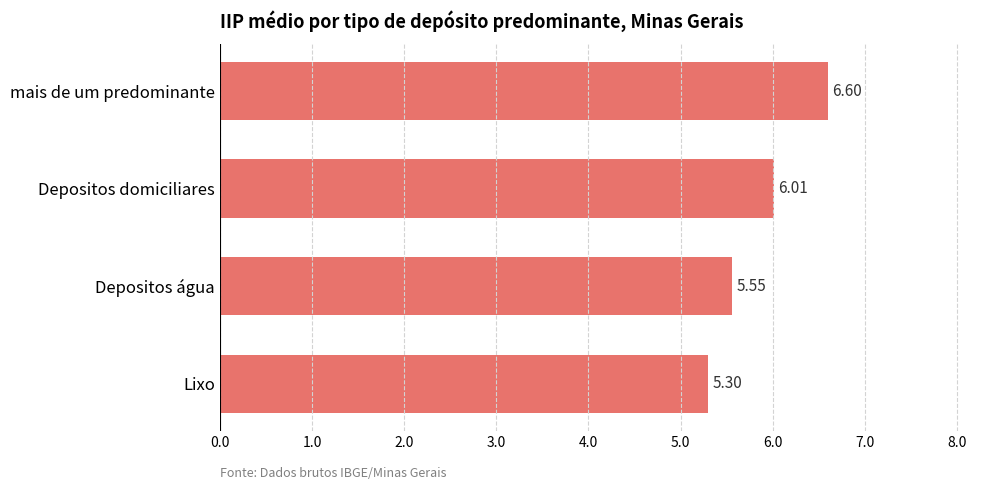

How many data points are less than 6?

2